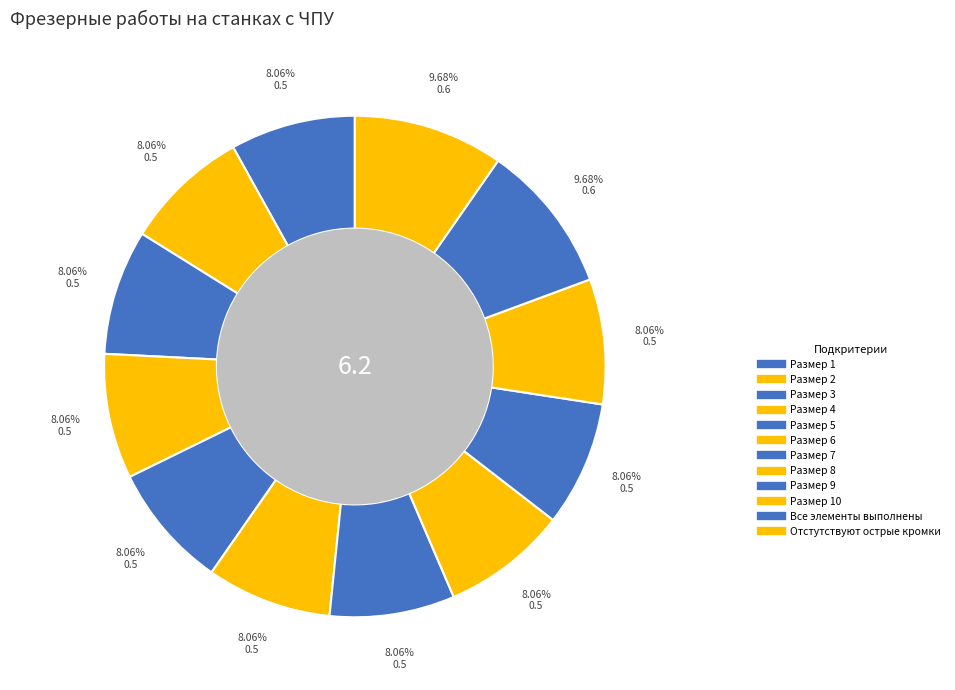

How many segments does this pie chart have?

12